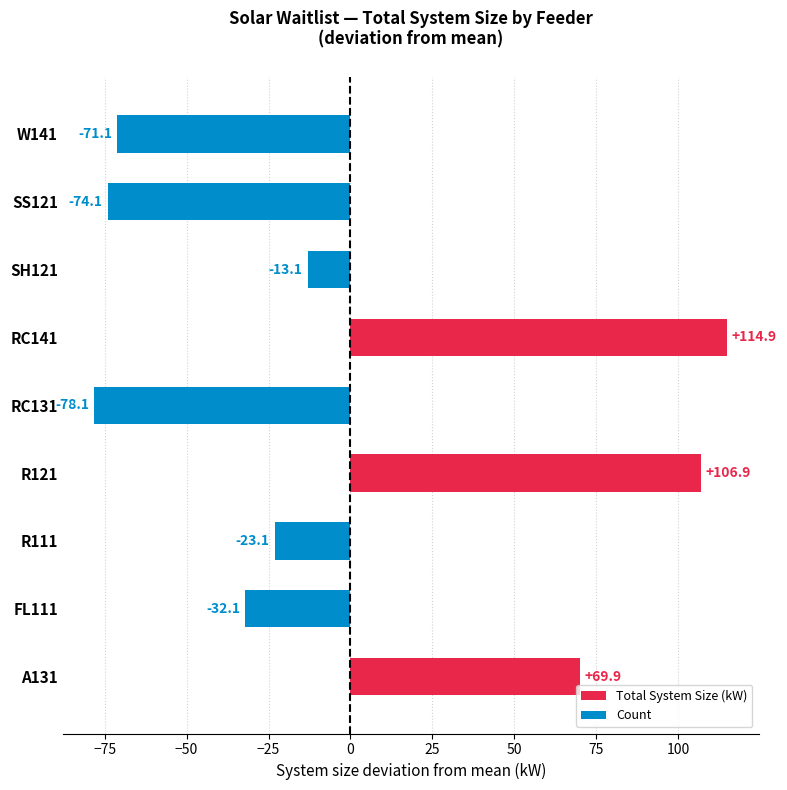

Is the value of Count at 0 greater than the value of Total System Size (kW) at 0?

Yes